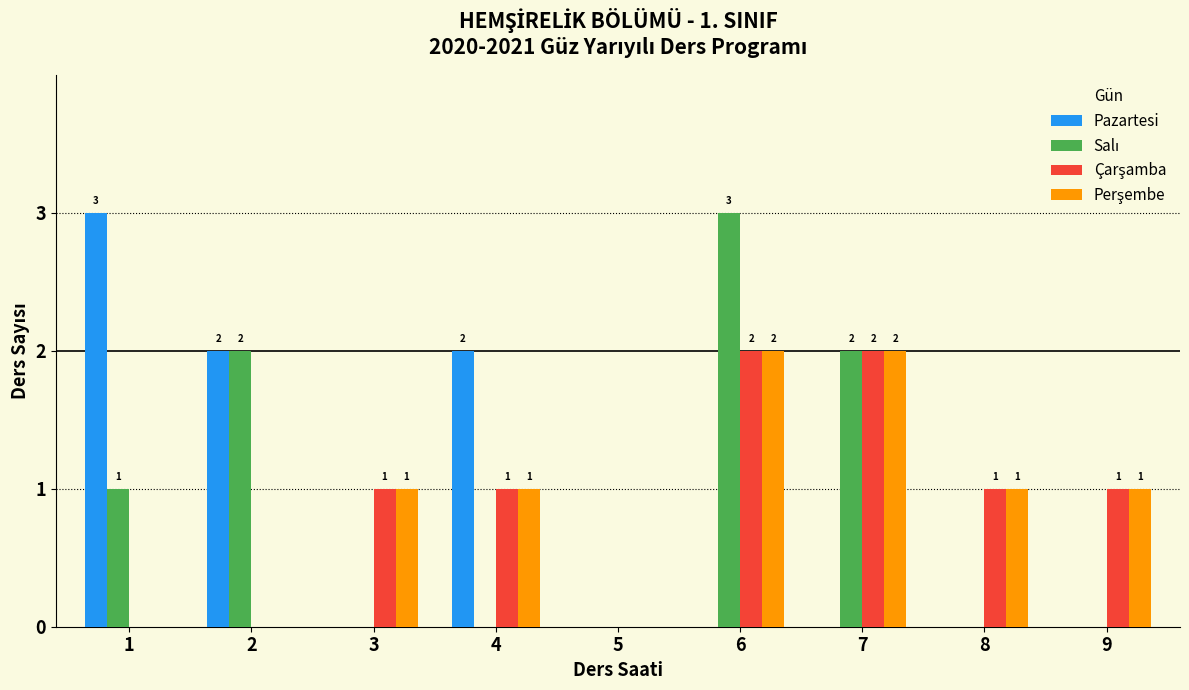

At which category is the sum across all series the highest?

6